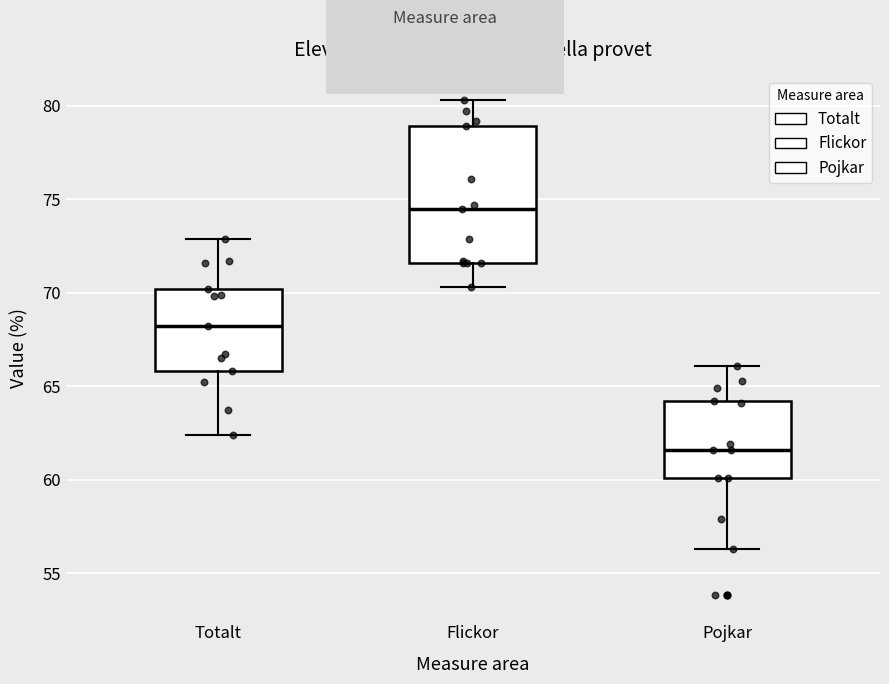

Which box has the highest median line?

Flickor